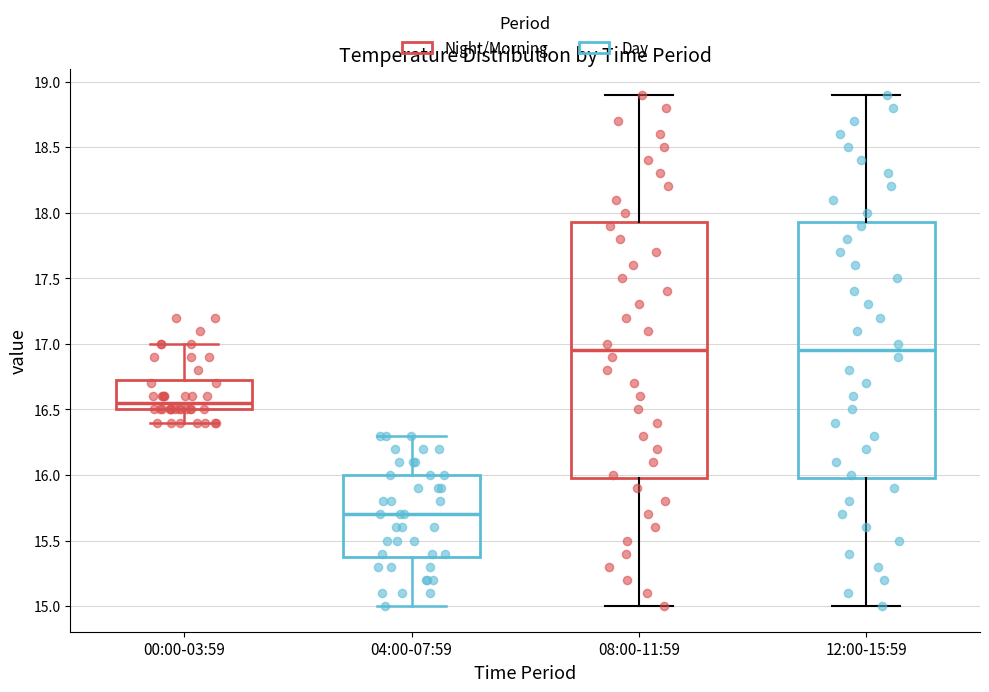

Where does the upper whisker of the box for 04:00-07:59 end on the y-axis? The values are not printed on the chart, so give them approximately, as read against the axis.

16.30